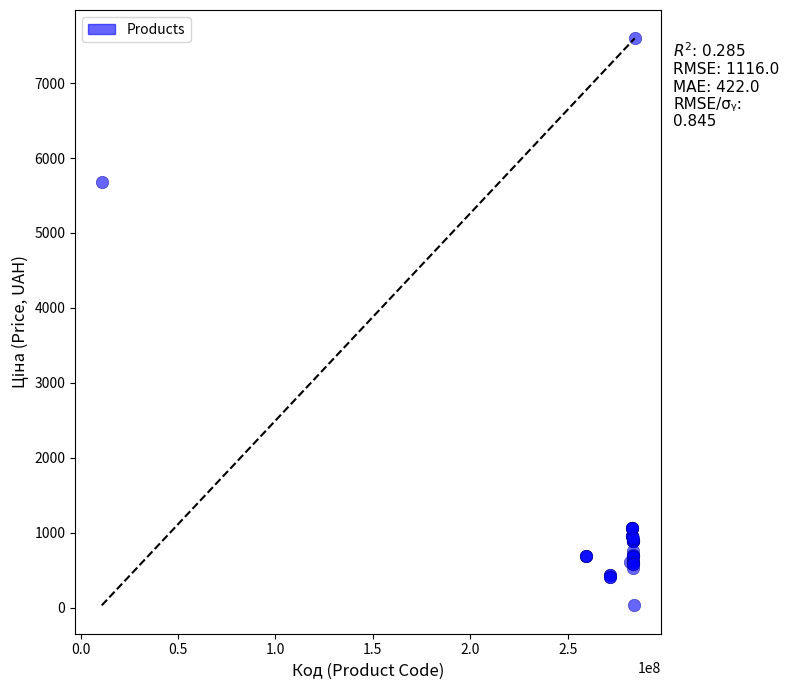

What Y value in the scatter plot is closest to 3814?

5673.8